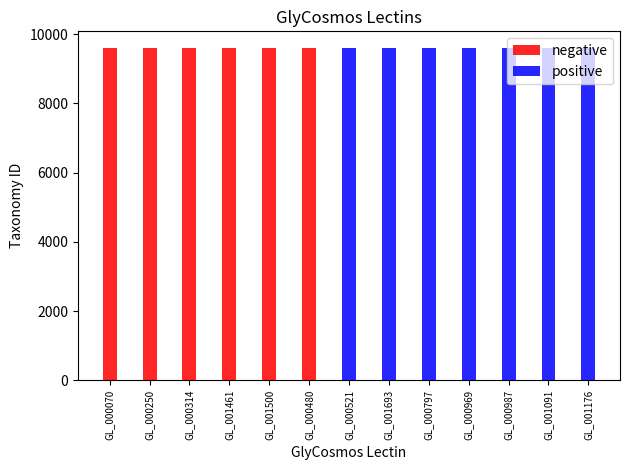

Reading left to right, extract all data points from this chart.

negative: GL_000070=9601	GL_000250=9601	GL_000314=9601	GL_001461=9601	GL_001500=9601	GL_000480=9601	GL_000521=0	GL_001693=0	GL_000797=0	GL_000969=0	GL_000987=0	GL_001091=0	GL_001176=0
positive: GL_000070=0	GL_000250=0	GL_000314=0	GL_001461=0	GL_001500=0	GL_000480=0	GL_000521=9601	GL_001693=9601	GL_000797=9601	GL_000969=9601	GL_000987=9601	GL_001091=9601	GL_001176=9601